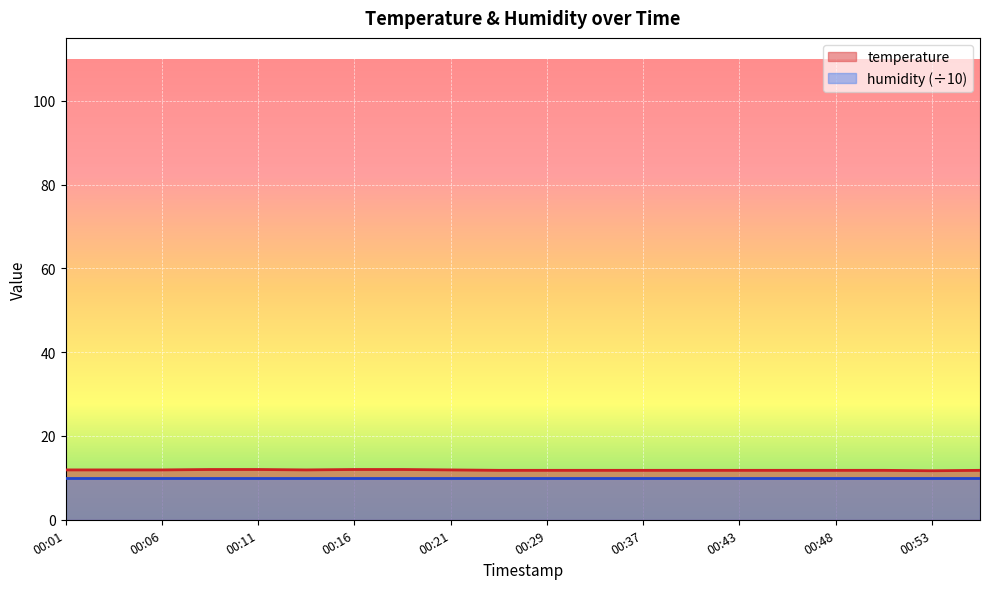

True or false: the data shows 11.8 at 00:48.

True